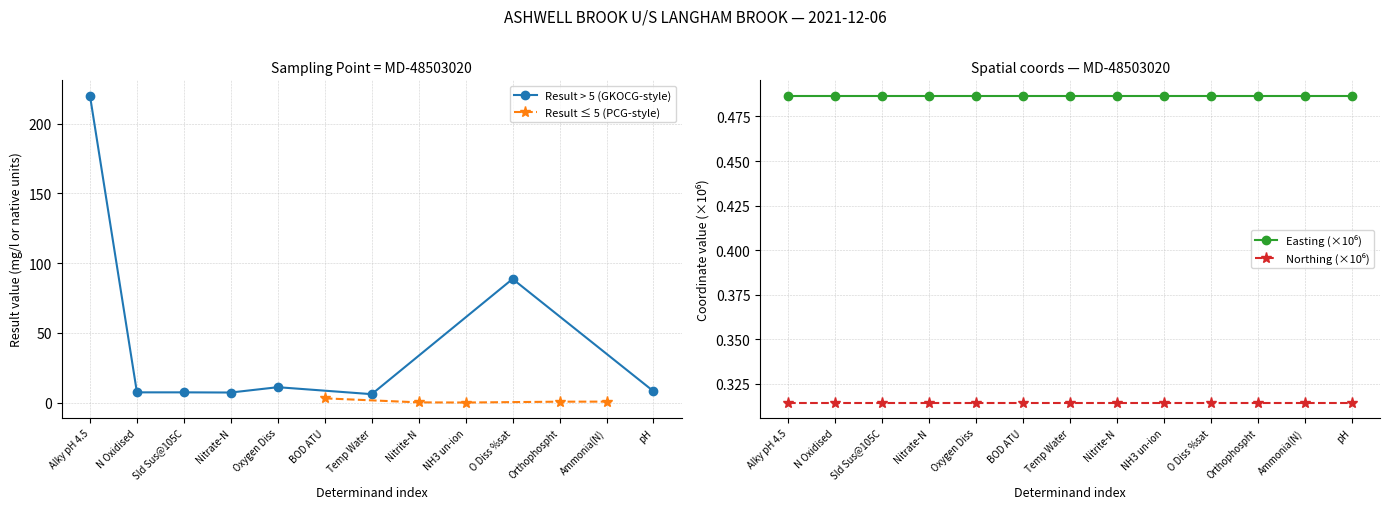

Is it true that Result > 5 (GKOCG-style) equals 88.6 at O Diss %sat?

True